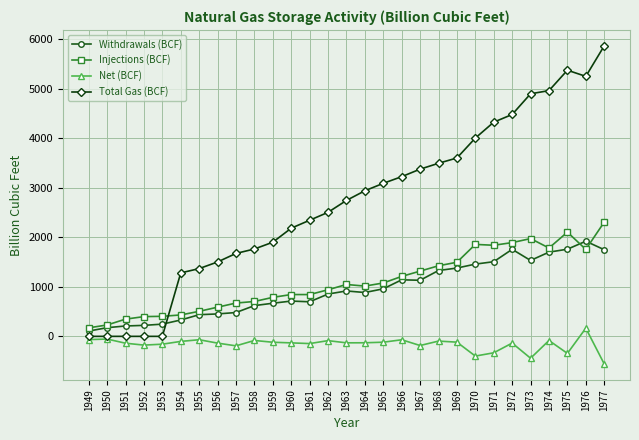

Where is Total Gas (BCF) nearest to the value 2933?

1964